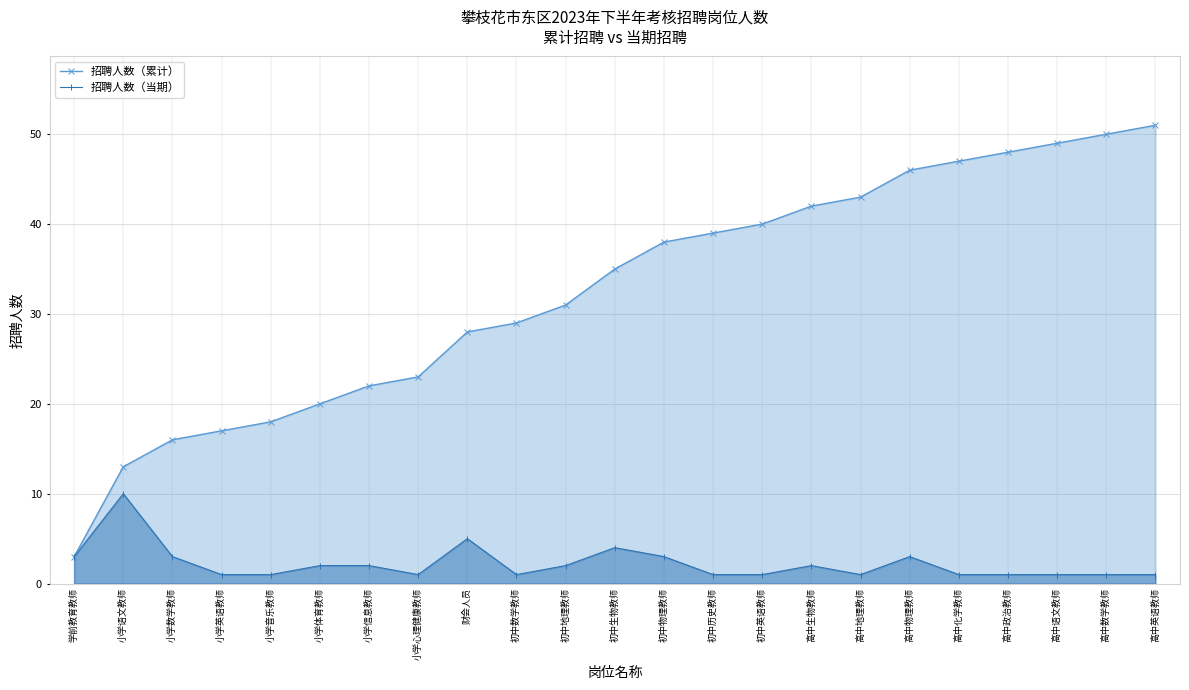

Which series has the largest total across all categories?

招聘人数（累计）